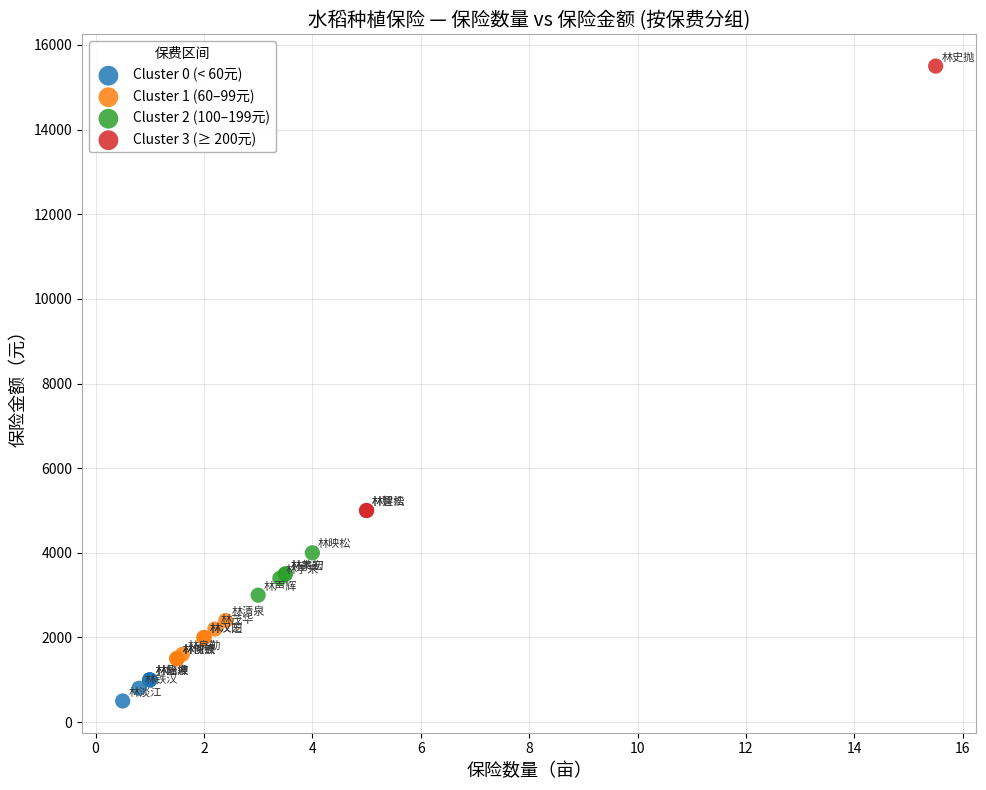

Which series reaches the maximum Y coordinate?

Cluster 3 (≥ 200元)